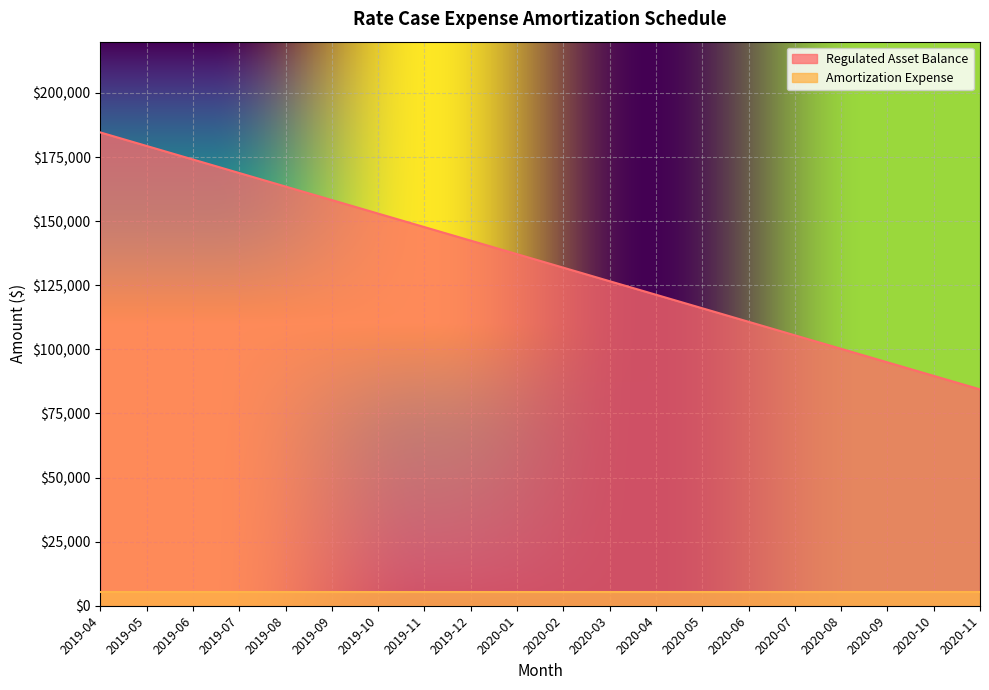

Rank the categories by value from highest to lowest.

2019-04, 2019-05, 2019-06, 2019-07, 2019-08, 2019-09, 2019-10, 2019-11, 2019-12, 2020-01, 2020-02, 2020-03, 2020-04, 2020-05, 2020-06, 2020-07, 2020-08, 2020-09, 2020-10, 2020-11